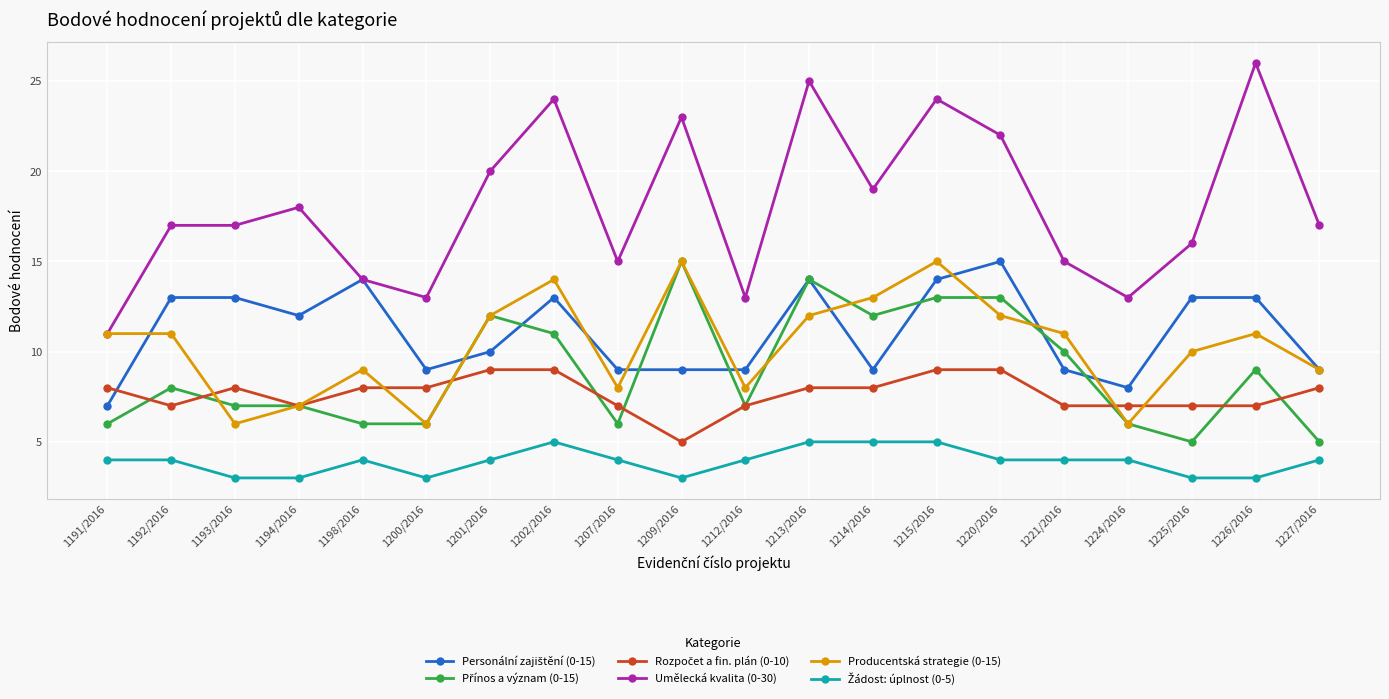

Which category has the highest value across all series?

1226/2016